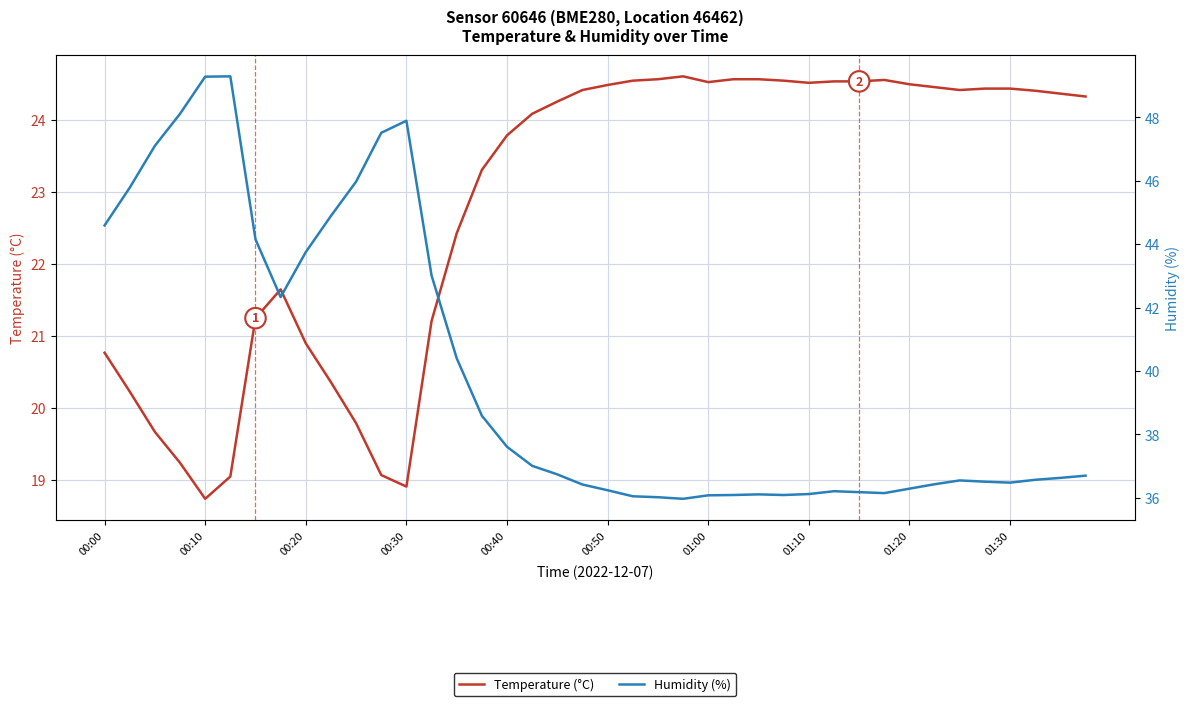

What is the difference between the maximum and minimum values in the Temperature (°C) series?

5.9